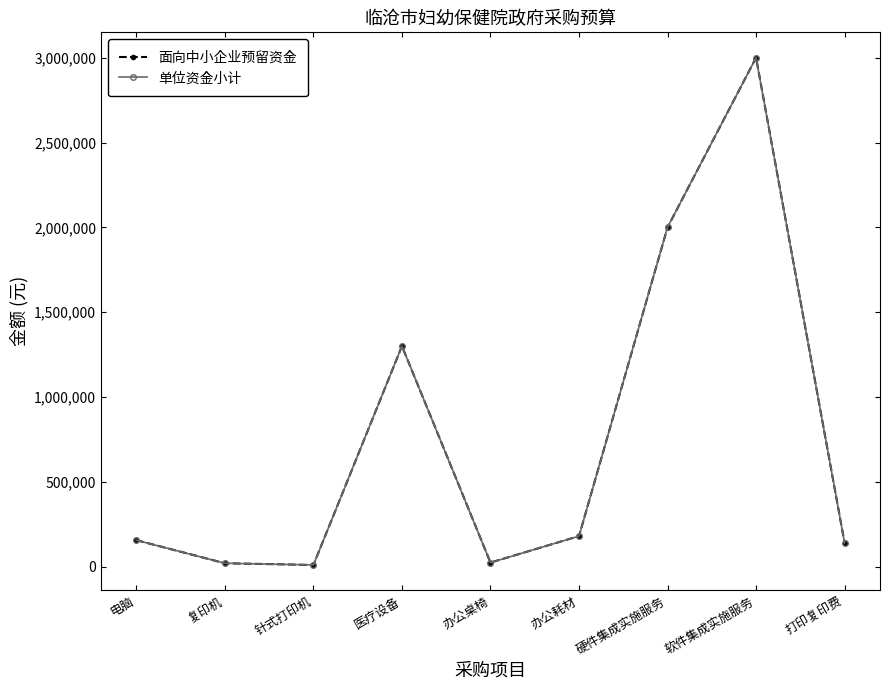

True or false: 面向中小企业预留资金 has a value of 205215 at 电脑.

False